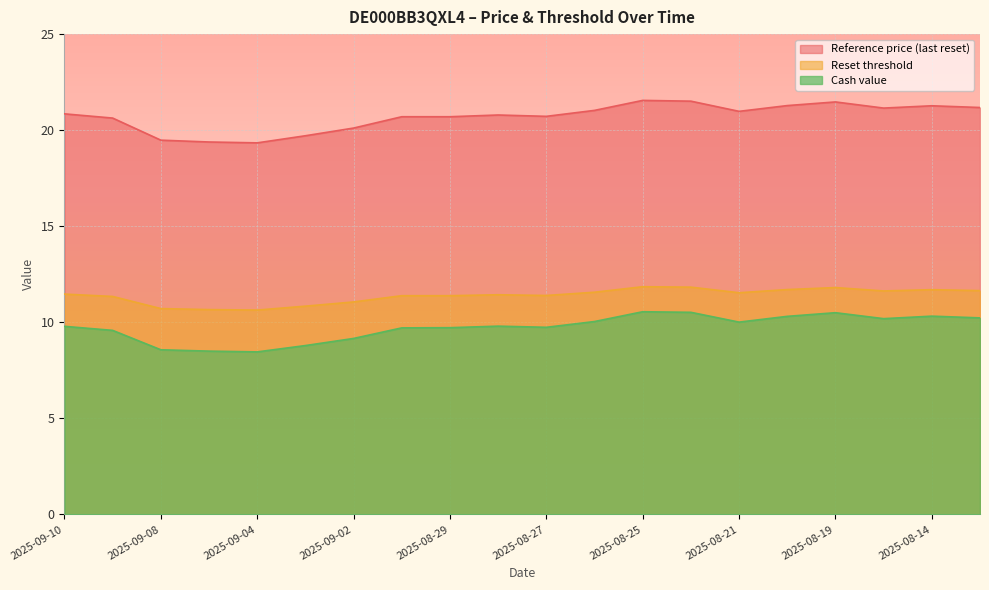

The Reset threshold series shows 11.9 at 2025-08-25. True or false?

True